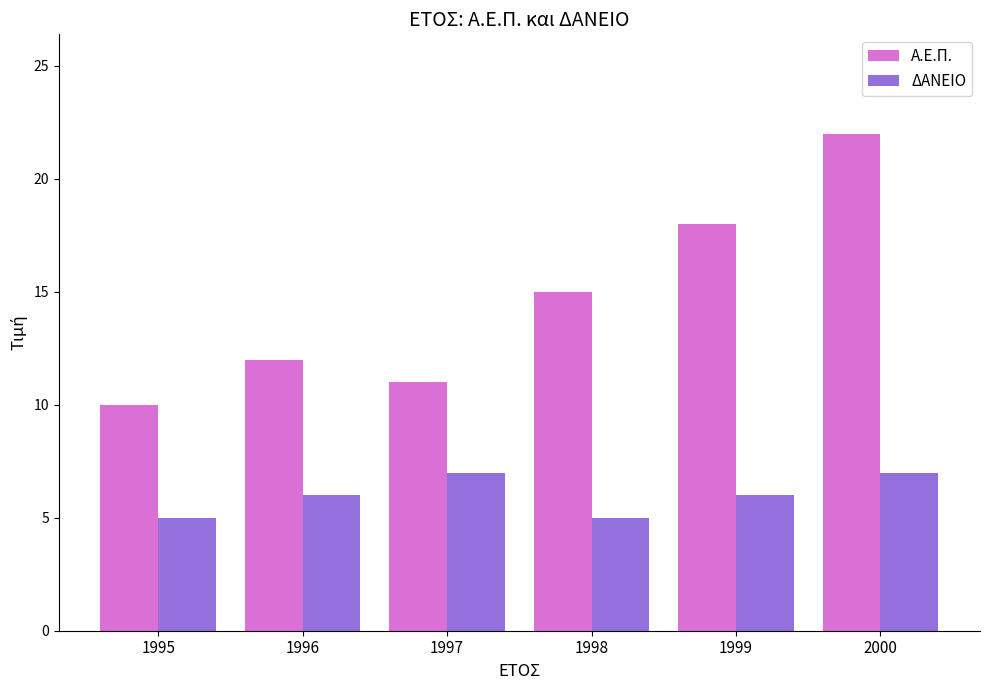

What is the value of the Α.Ε.Π. bar at the 4th from the left?

15